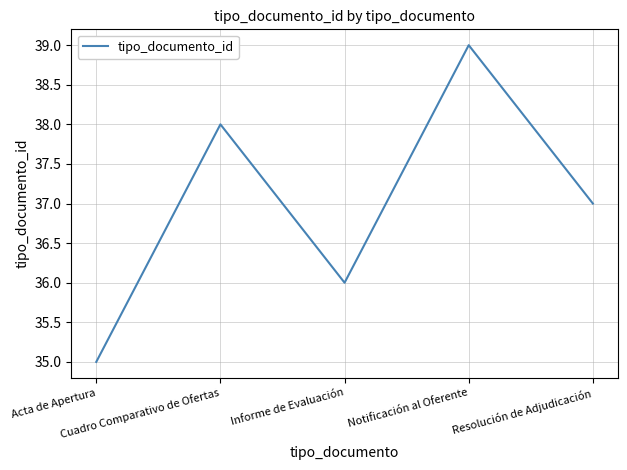

List the labels in order of value, smallest first.

Acta de Apertura, Informe de Evaluación, Resolución de Adjudicación, Cuadro Comparativo de Ofertas, Notificación al Oferente